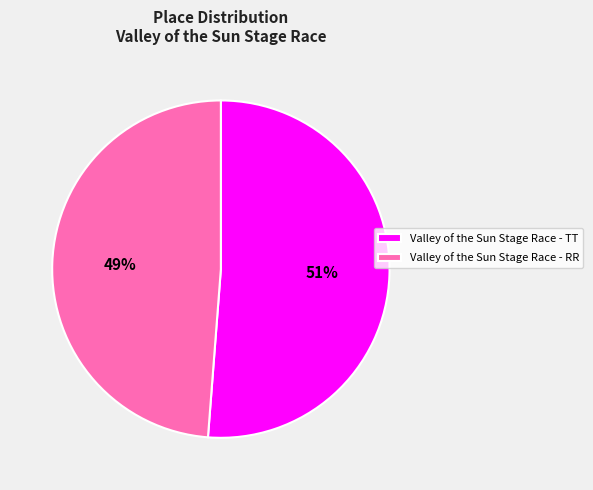

What is the largest slice in the pie chart?

Valley of the Sun Stage Race - TT